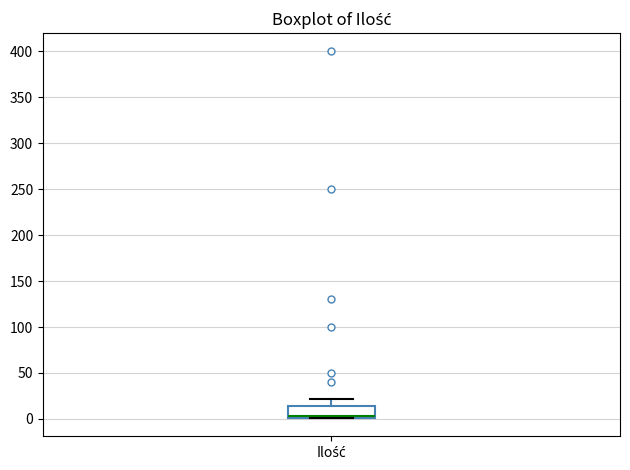

Where is the upper edge of the box for Ilość on the y-axis? The values are not printed on the chart, so give them approximately, as read against the axis.

15